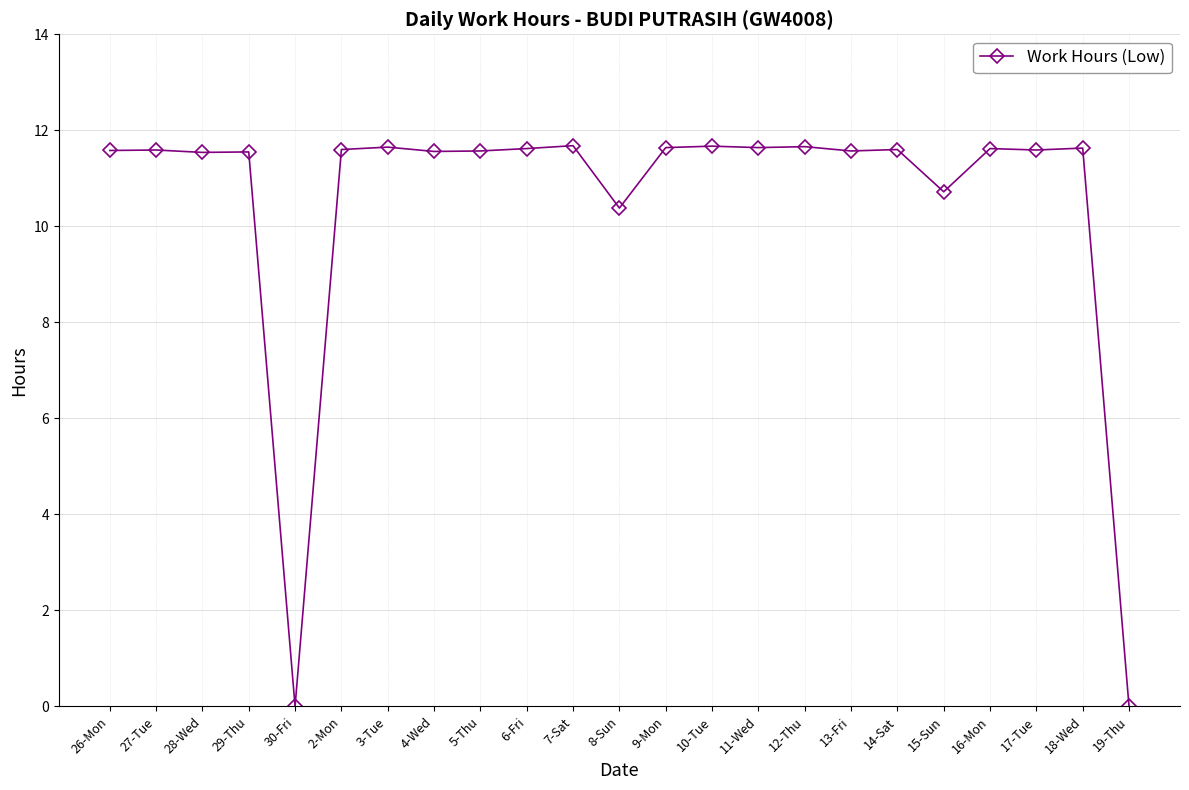

Approximately how many times larger is the value at 16-Mon compared to 14-Sat?

1.0